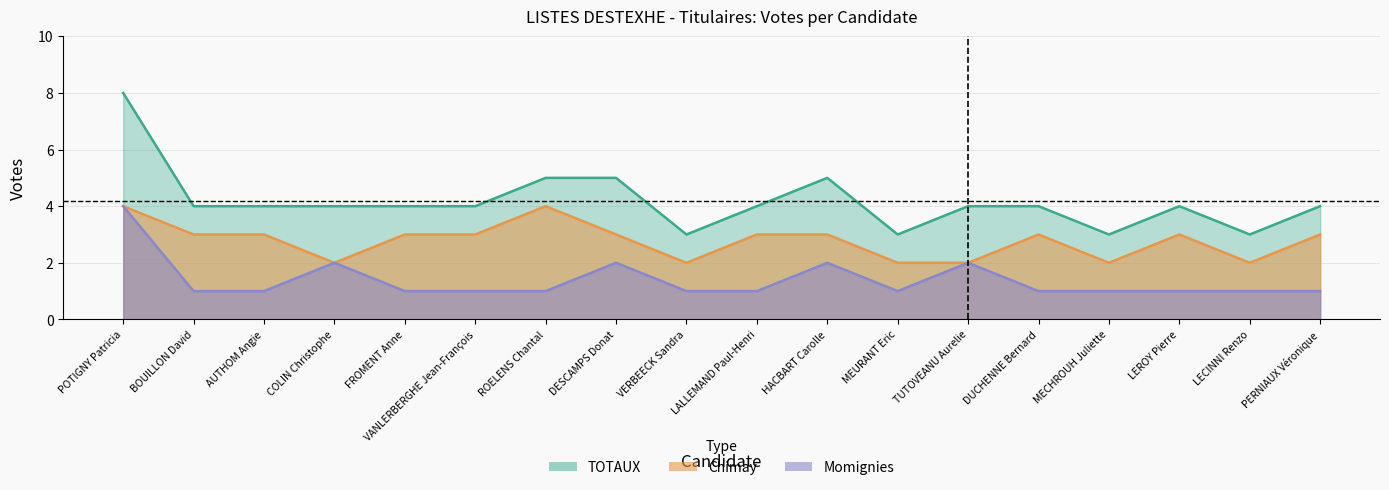

Does the chart have visible grid lines?

Yes